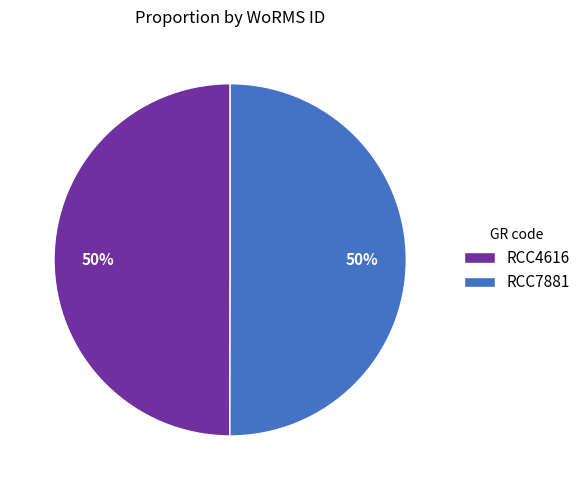

Approximately how many times larger is the value at RCC7881 compared to RCC4616?

1.0